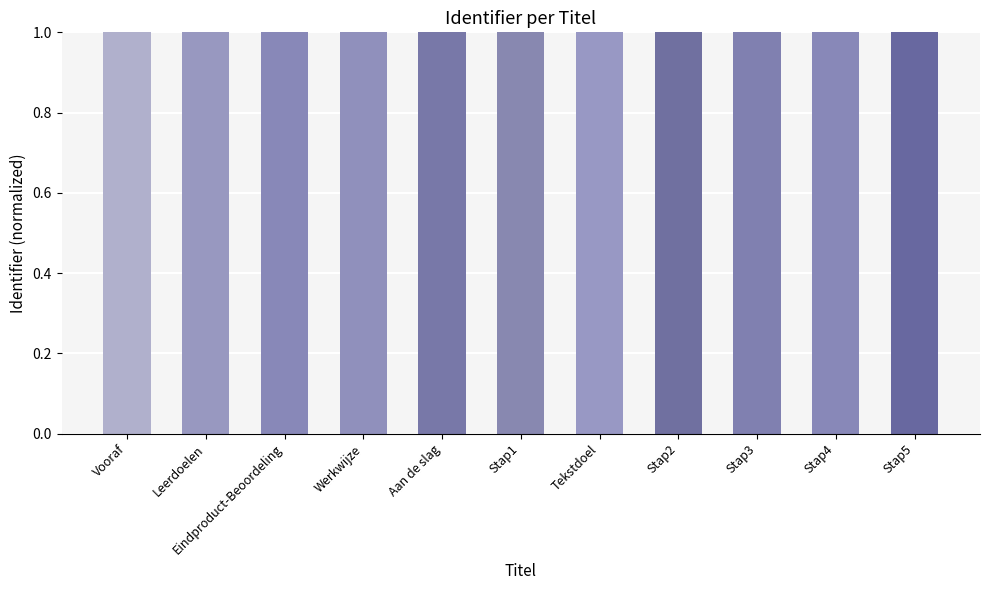

What is the minimum value shown in the chart?

1.0